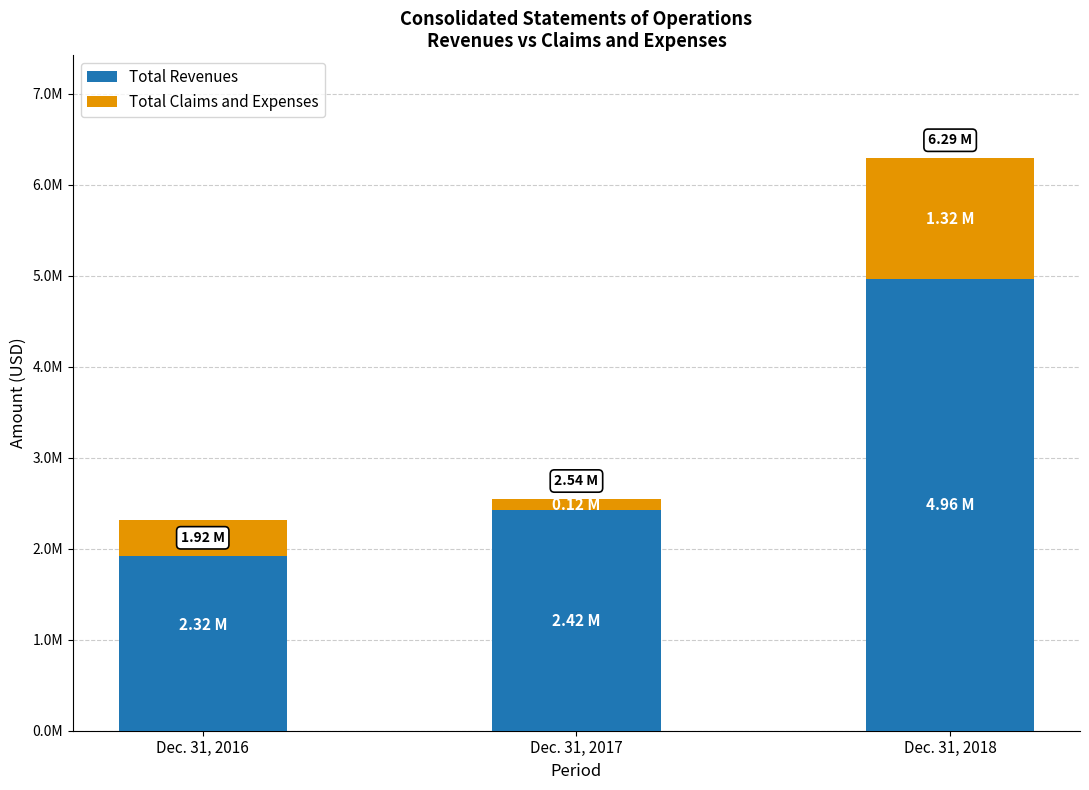

What are all the series names shown in the legend?

Total Revenues, Total Claims and Expenses